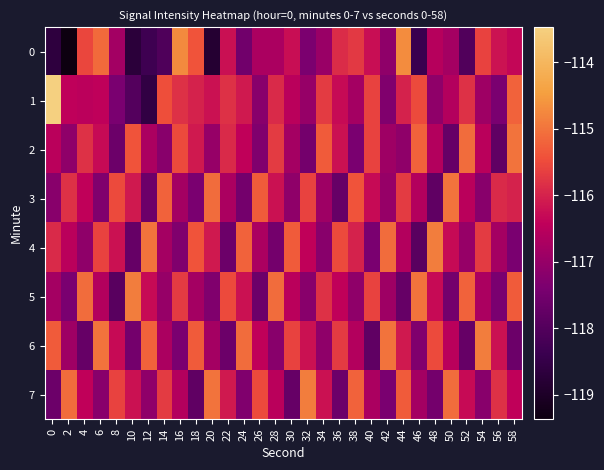

What is the greatest value displayed?

-113.5